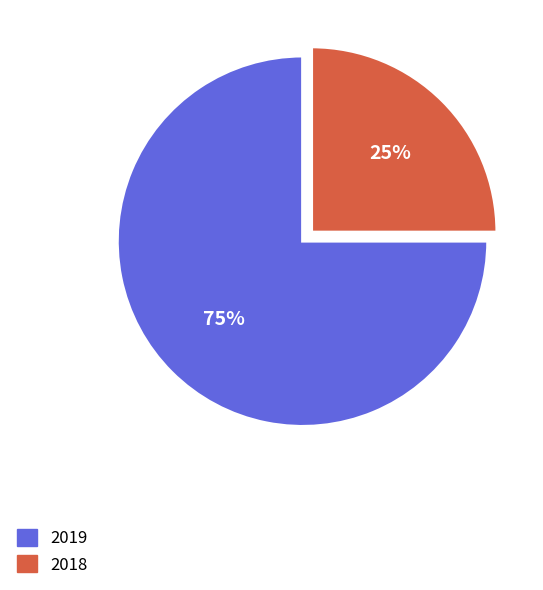

To the nearest percent, what is the average slice percentage?

50%